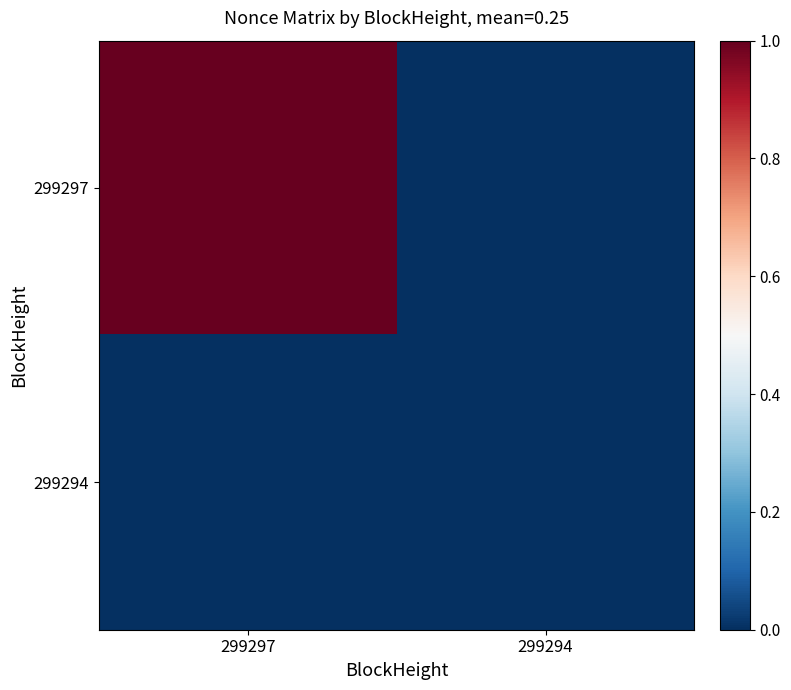

Between 299297 and 299294, which is larger?

299297